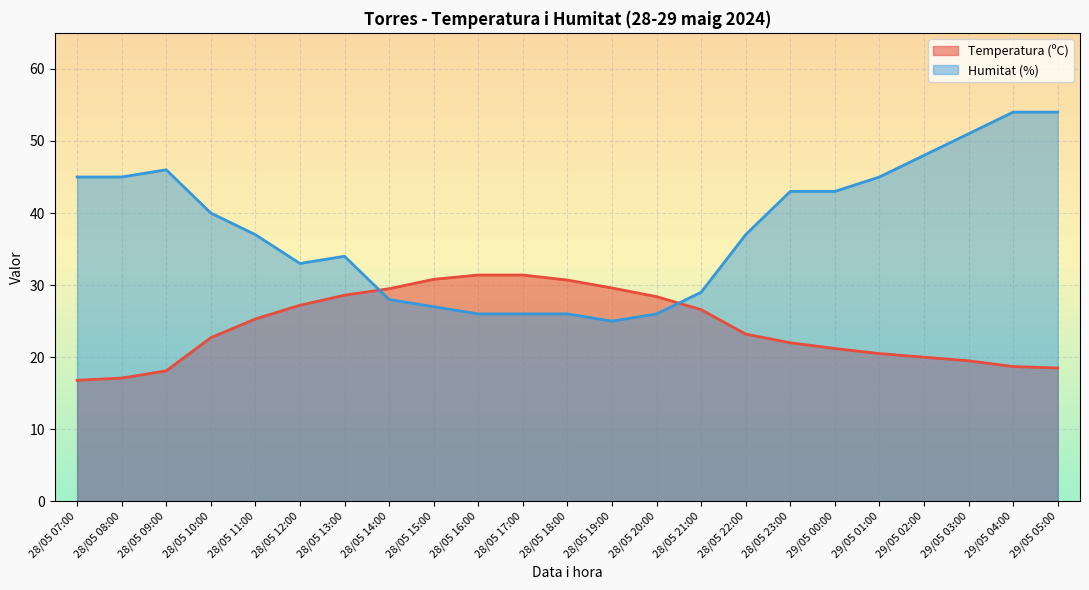

Reading right to left, transcribe all the data shown in this chart.

Temperatura (ºC): 29/05 05:00=18.5	29/05 04:00=18.7	29/05 03:00=19.5	29/05 02:00=20.0	29/05 01:00=20.5	29/05 00:00=21.2	28/05 23:00=22.0	28/05 22:00=23.2	28/05 21:00=26.6	28/05 20:00=28.4	28/05 19:00=29.6	28/05 18:00=30.7	28/05 17:00=31.4	28/05 16:00=31.4	28/05 15:00=30.8	28/05 14:00=29.5	28/05 13:00=28.6	28/05 12:00=27.2	28/05 11:00=25.3	28/05 10:00=22.7	28/05 09:00=18.1	28/05 08:00=17.1	28/05 07:00=16.8
Humitat (%): 29/05 05:00=54.0	29/05 04:00=54.0	29/05 03:00=51.0	29/05 02:00=48.0	29/05 01:00=45.0	29/05 00:00=43.0	28/05 23:00=43.0	28/05 22:00=37.0	28/05 21:00=29.0	28/05 20:00=26.0	28/05 19:00=25.0	28/05 18:00=26.0	28/05 17:00=26.0	28/05 16:00=26.0	28/05 15:00=27.0	28/05 14:00=28.0	28/05 13:00=34.0	28/05 12:00=33.0	28/05 11:00=37.0	28/05 10:00=40.0	28/05 09:00=46.0	28/05 08:00=45.0	28/05 07:00=45.0